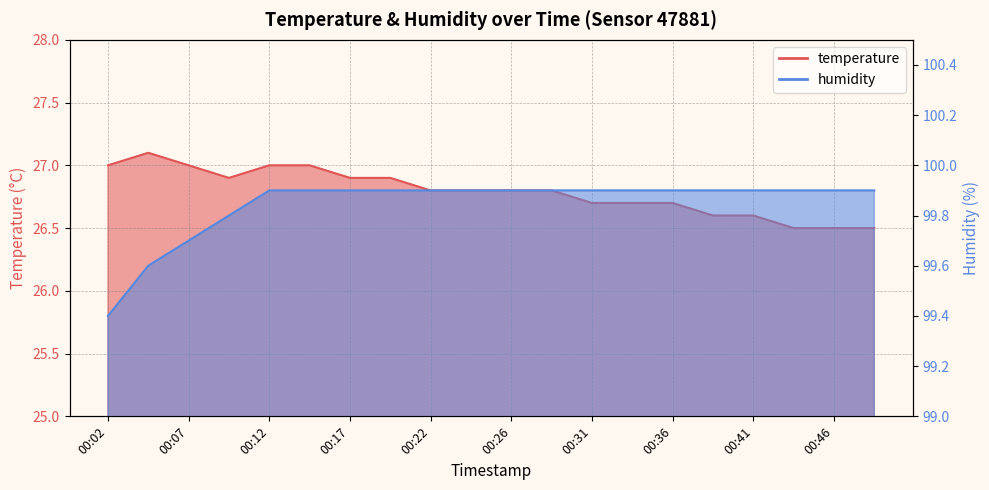

How many data points does each series have?

20